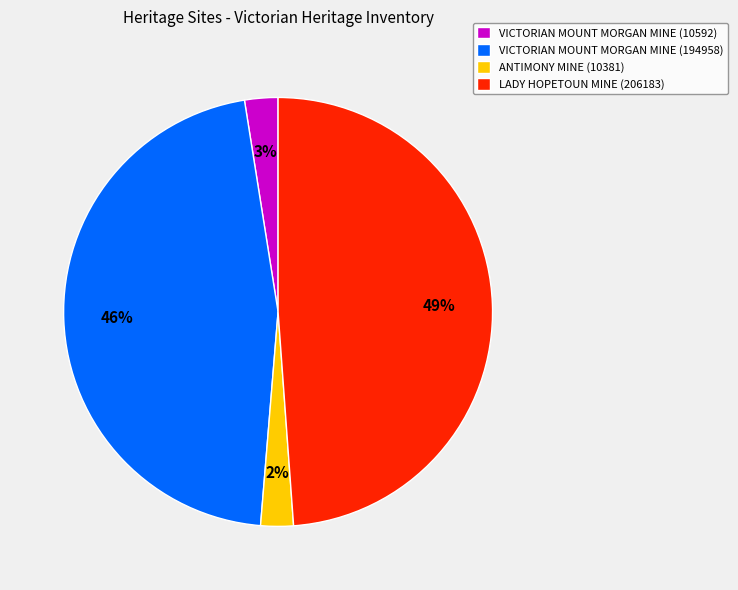

To the nearest percent, what is the average slice percentage?

25%